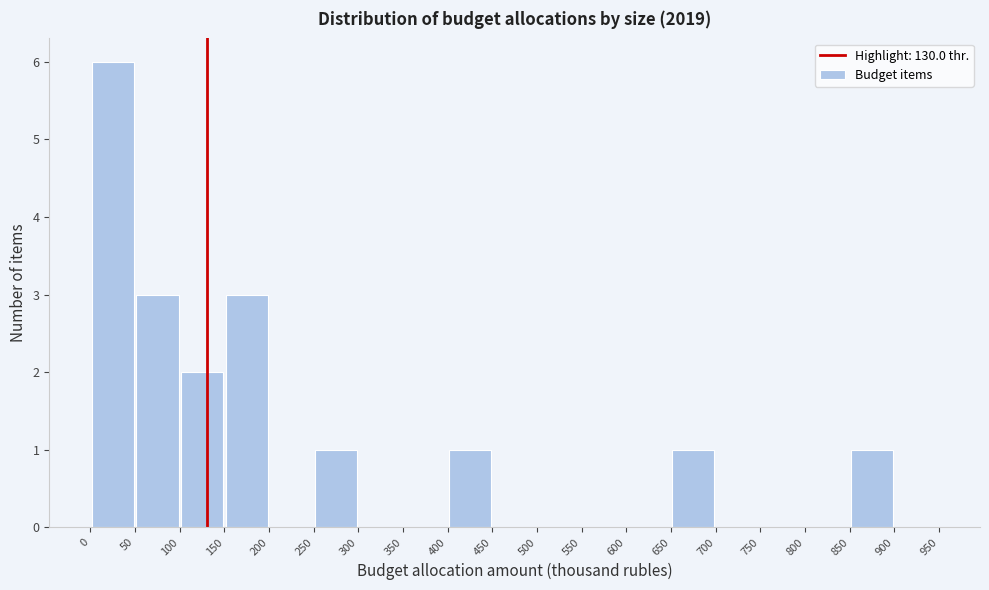

Reading left to right, transcribe this chart: for each bar, give the range it covers on the x-axis and its height. The values are not printed on the chart, so give them approximately, as read against the axis.

0 to 50: 6
50 to 100: 3
100 to 150: 2
150 to 200: 3
200 to 250: 0
250 to 300: 1
300 to 350: 0
350 to 400: 0
400 to 450: 1
450 to 500: 0
500 to 550: 0
550 to 600: 0
600 to 650: 0
650 to 700: 1
700 to 750: 0
750 to 800: 0
800 to 850: 0
850 to 900: 1
900 to 950: 0